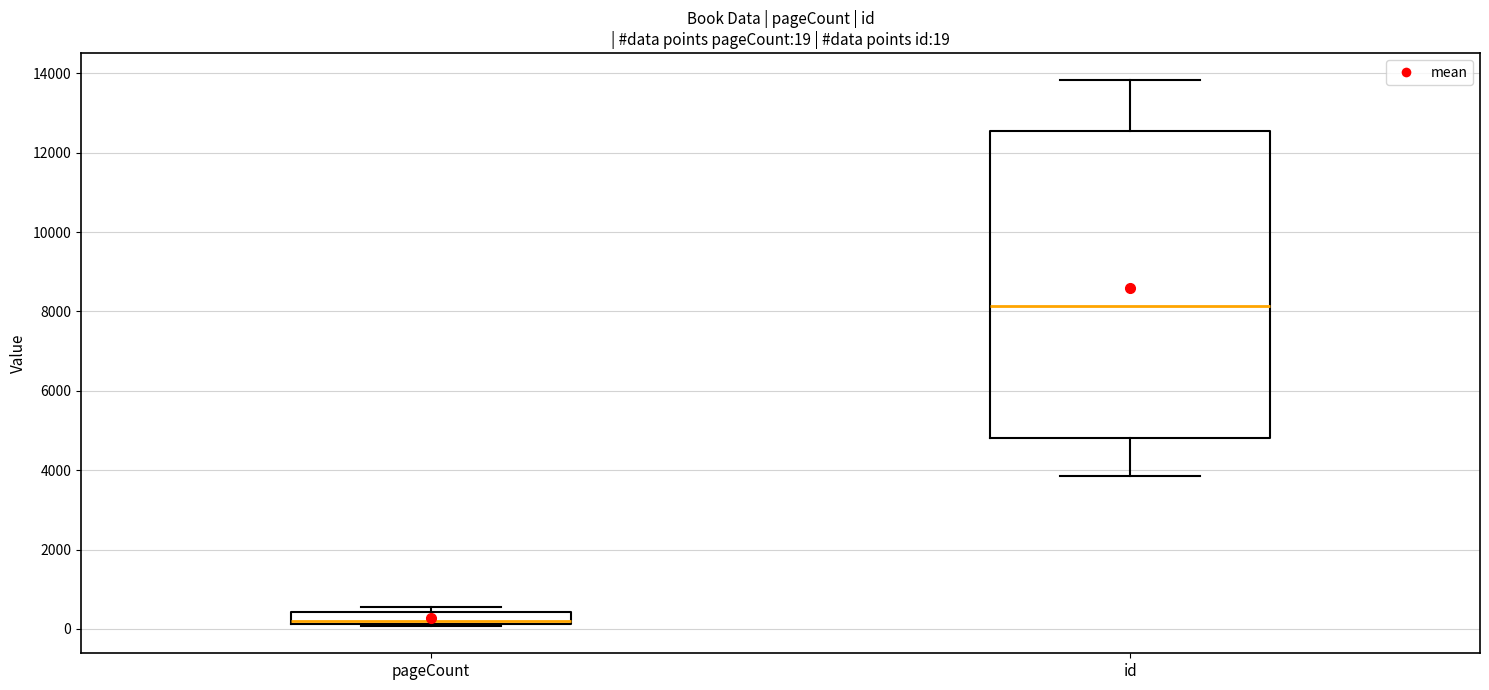

Which box is the tallest, from its lower edge to its upper edge?

id